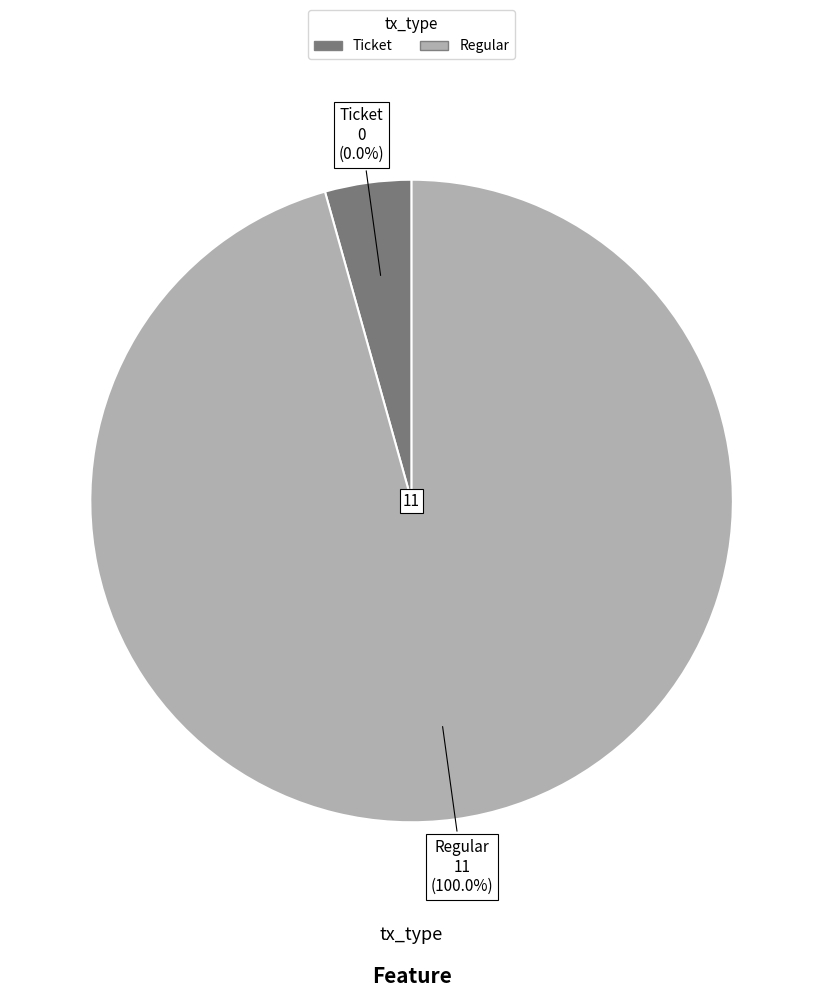

Is there a majority slice in this chart?

Yes